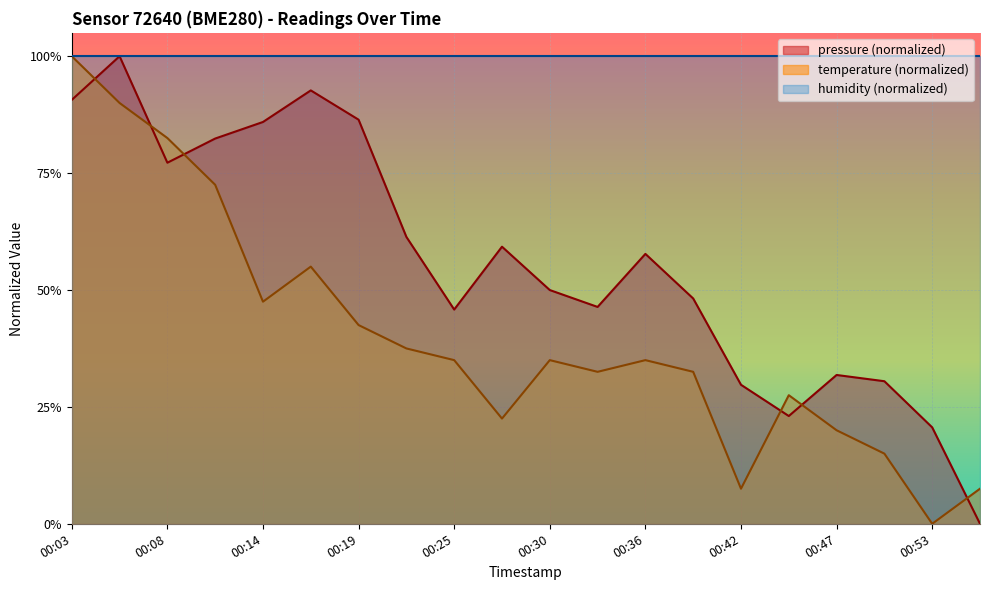

What is the value of the temperature point at the 14th from the left?

0.3